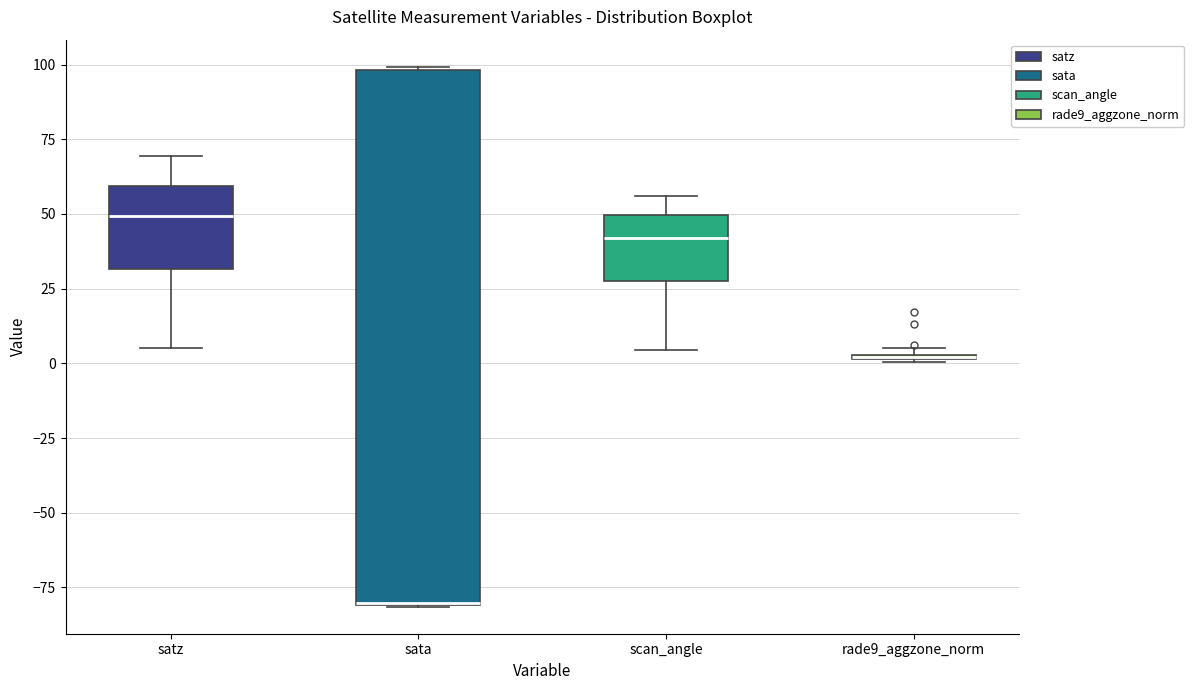

Where is the lower edge of the box for rade9_aggzone_norm on the y-axis? The values are not printed on the chart, so give them approximately, as read against the axis.

0